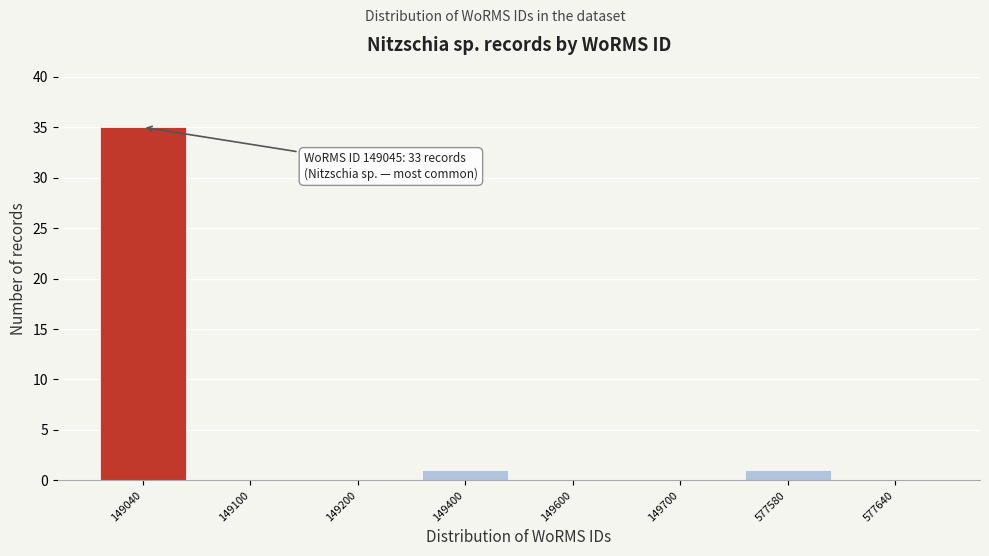

Reading left to right, what are all the values shown in this chart?

149040=35	149100=0	149200=0	149400=1	149600=0	149700=0	577580=1	577640=0